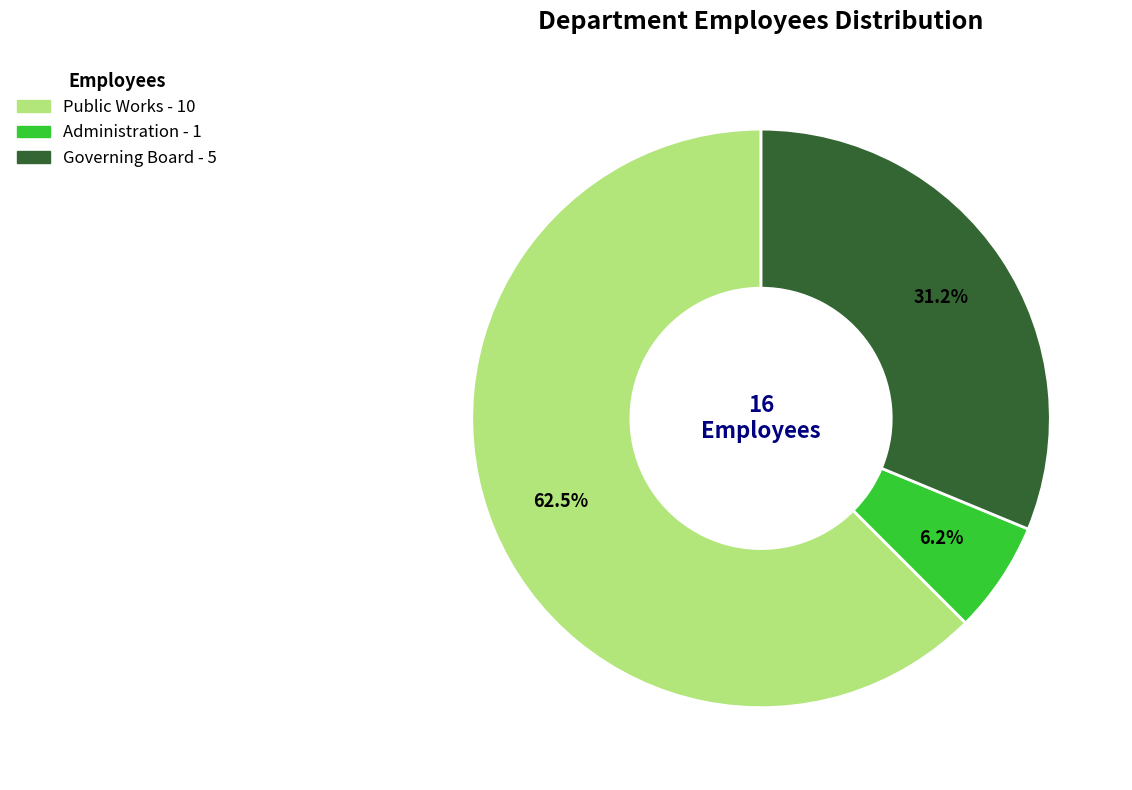

Is it true that Administration is 6% of the pie?

True